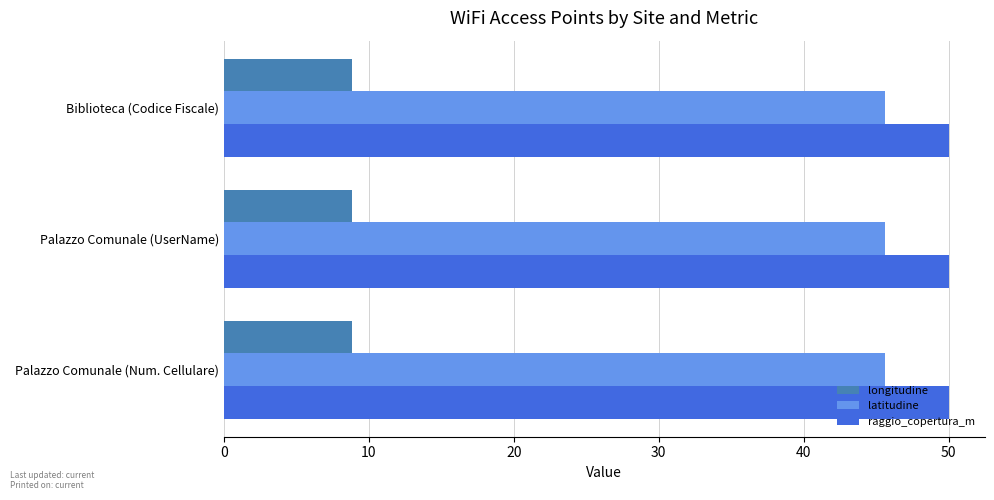

Read the raggio_copertura_m value at Palazzo Comunale (Num. Cellulare).

50.0